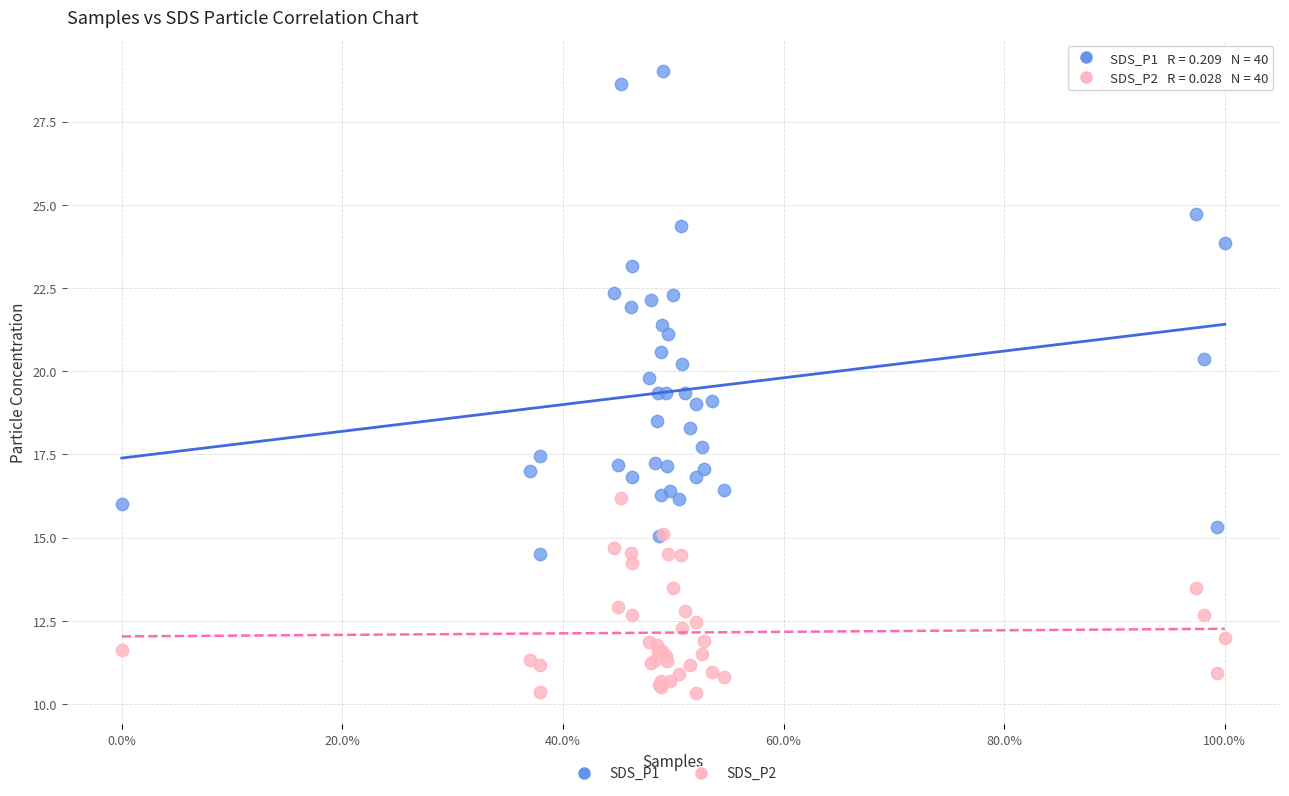

Which series reaches the maximum Y coordinate?

SDS_P1